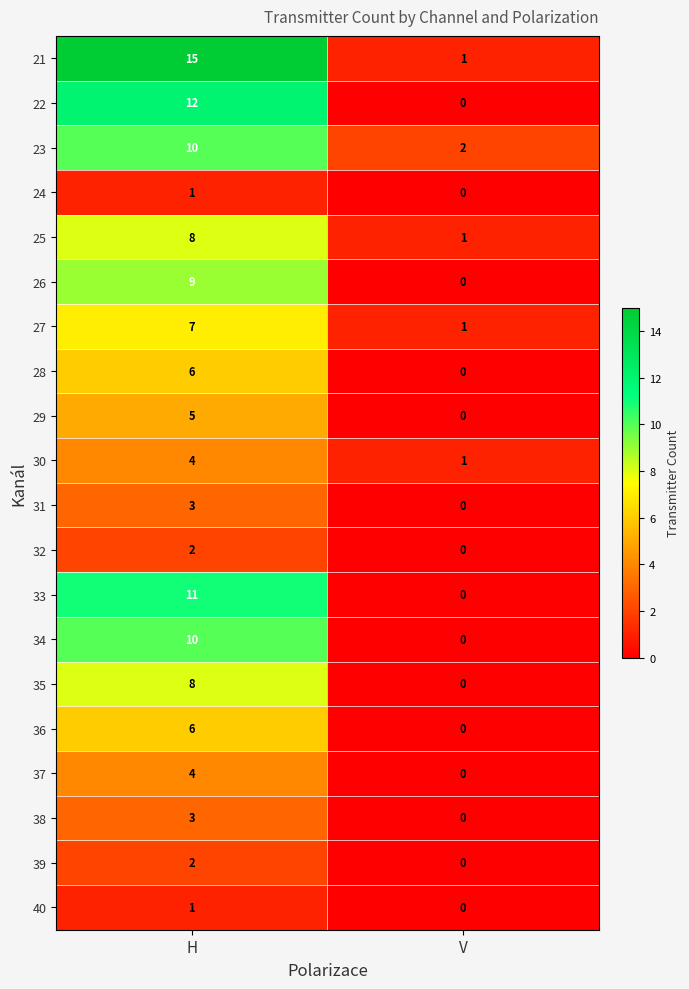

Which series has the largest range (max minus min)?

21